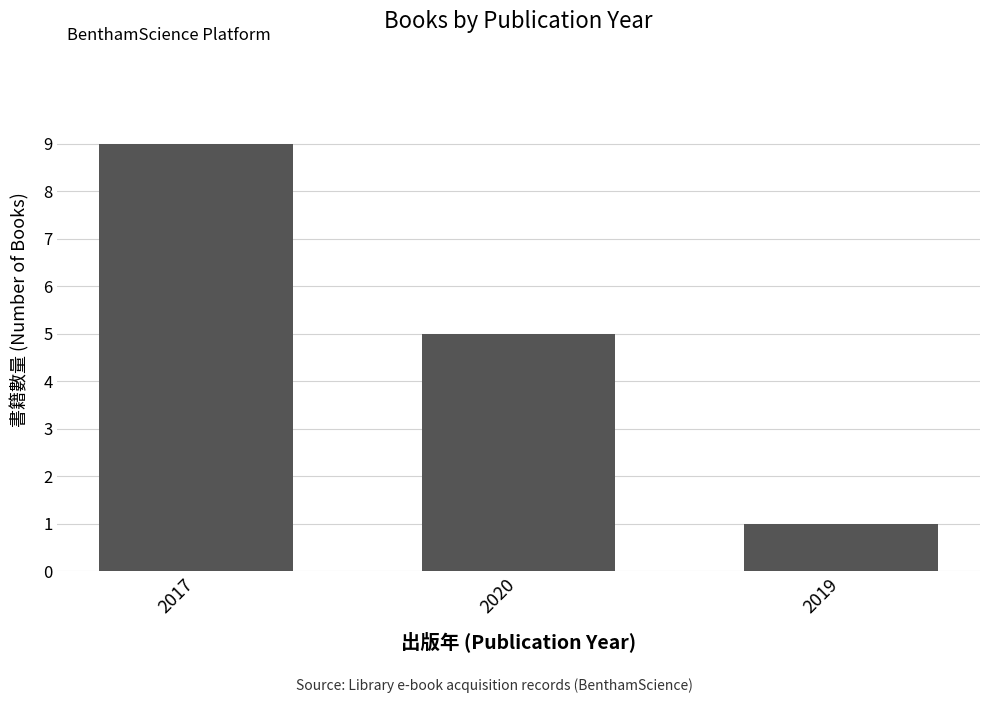

What is the change in value from 2017 to 2019?

-8